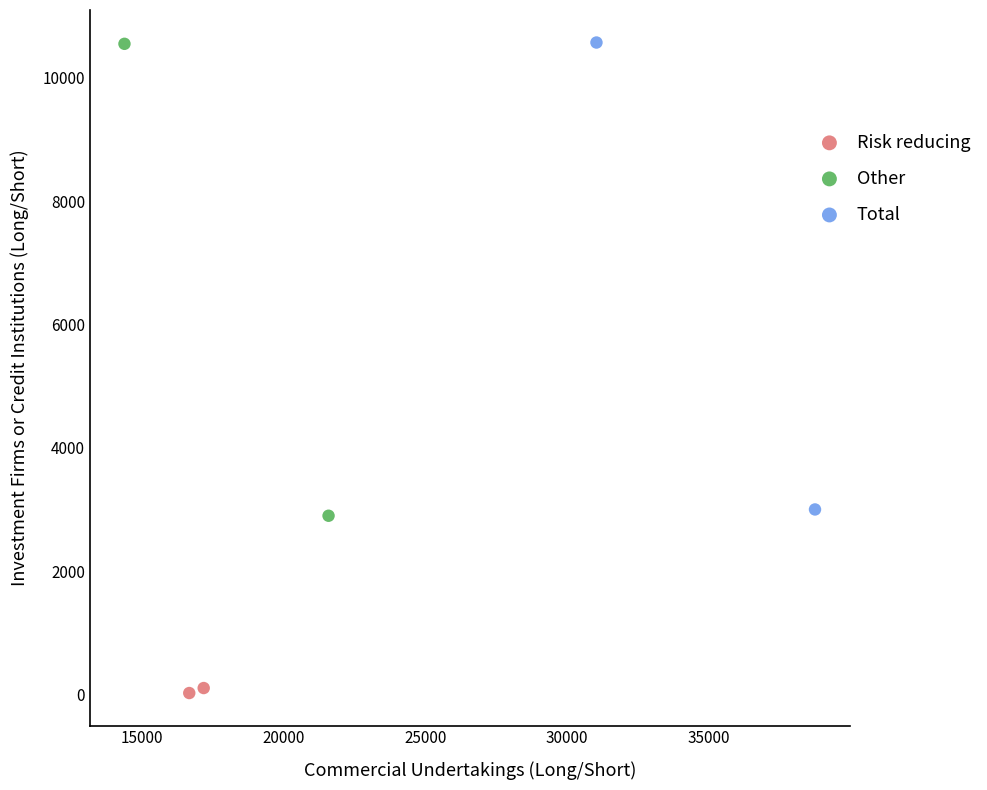

Which series has the largest Y range (max minus min)?

Other